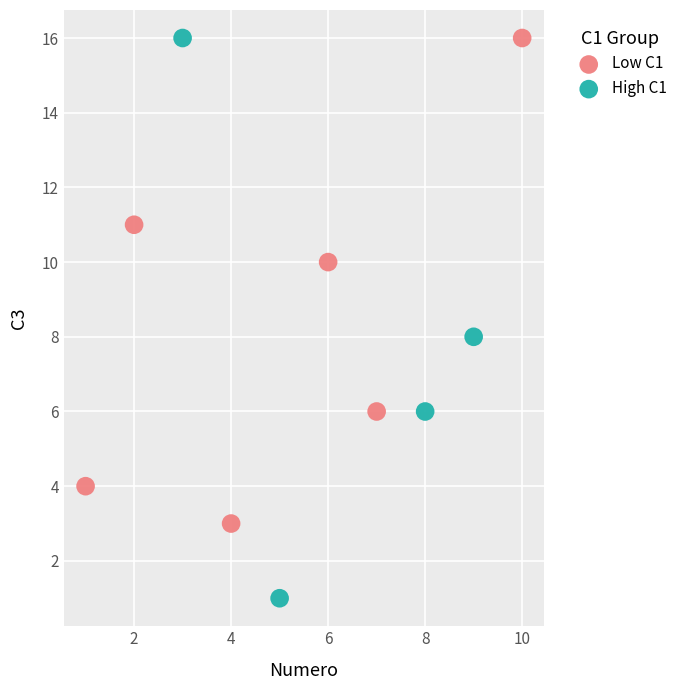

What are all the series names shown in the legend?

Low C1, High C1